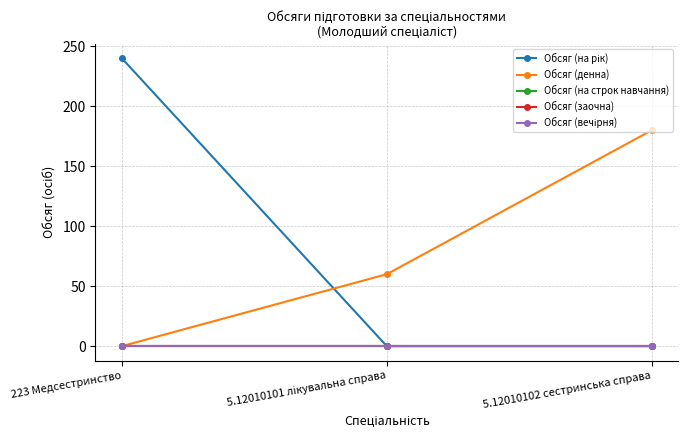

Is this an area chart (filled region under the line)?

No